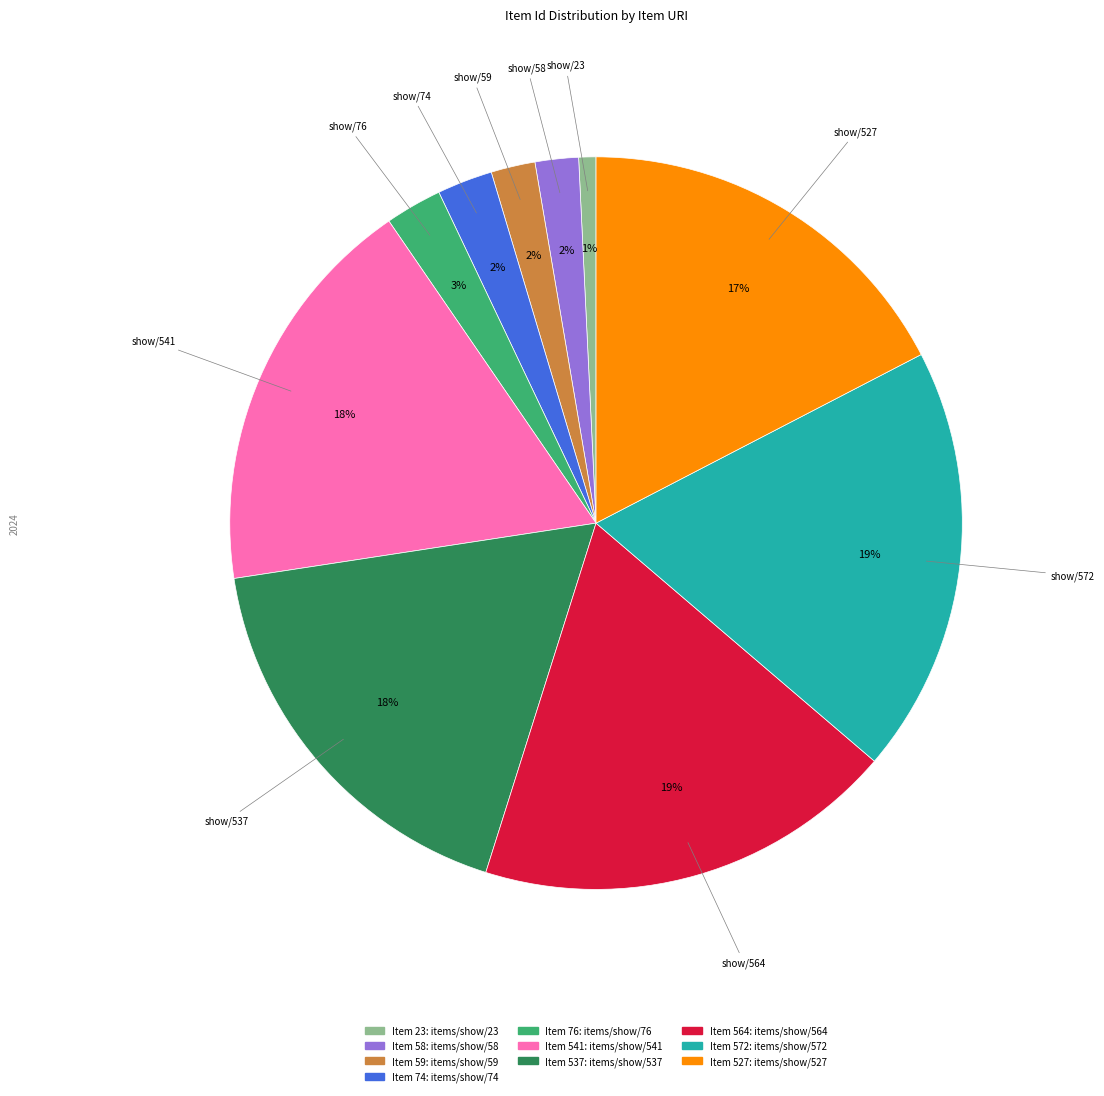

Is there a majority slice in this chart?

No